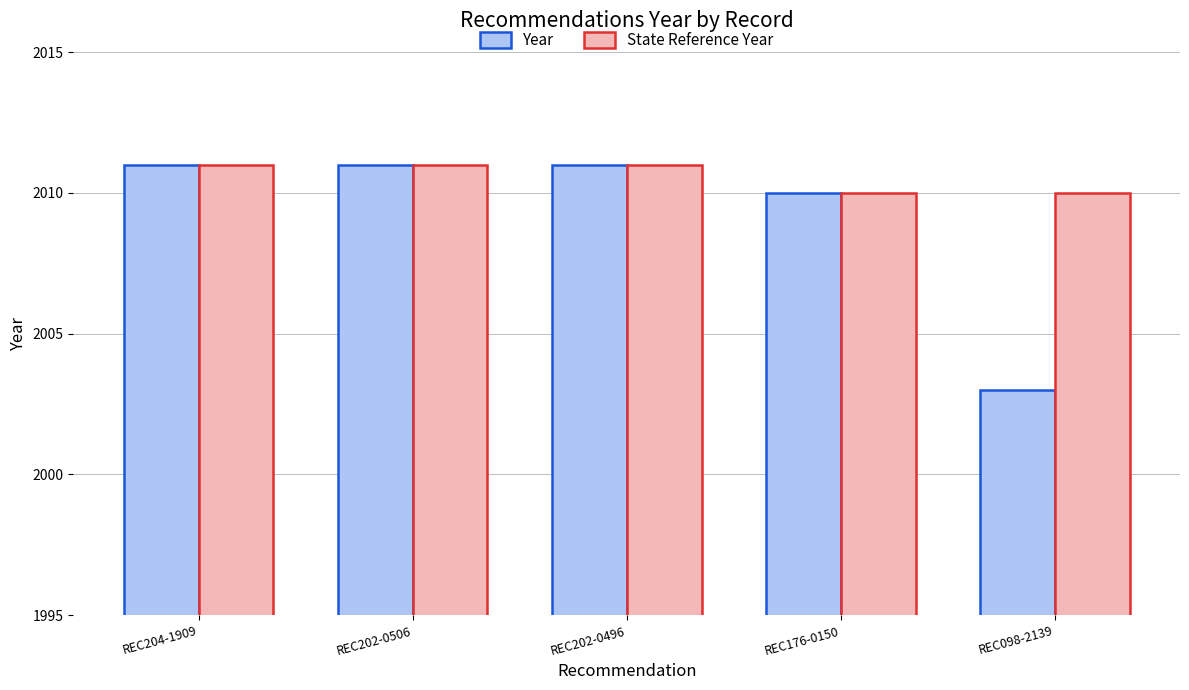

How many values in the State Reference Year series are below 2011?

2